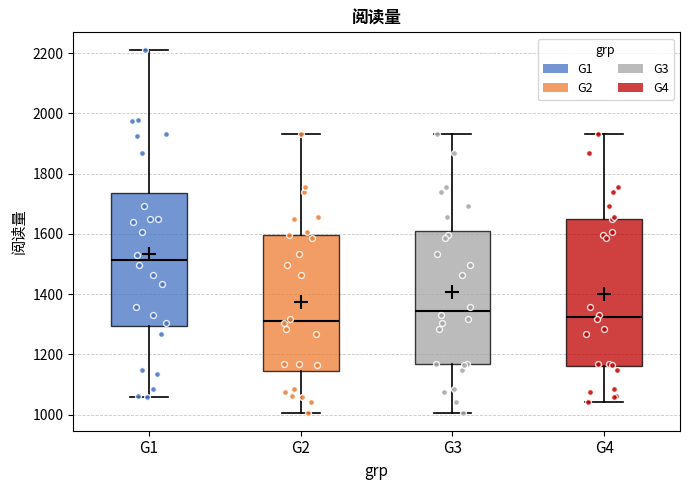

Where does the upper whisker of the box for G1 end on the y-axis? The values are not printed on the chart, so give them approximately, as read against the axis.

2200